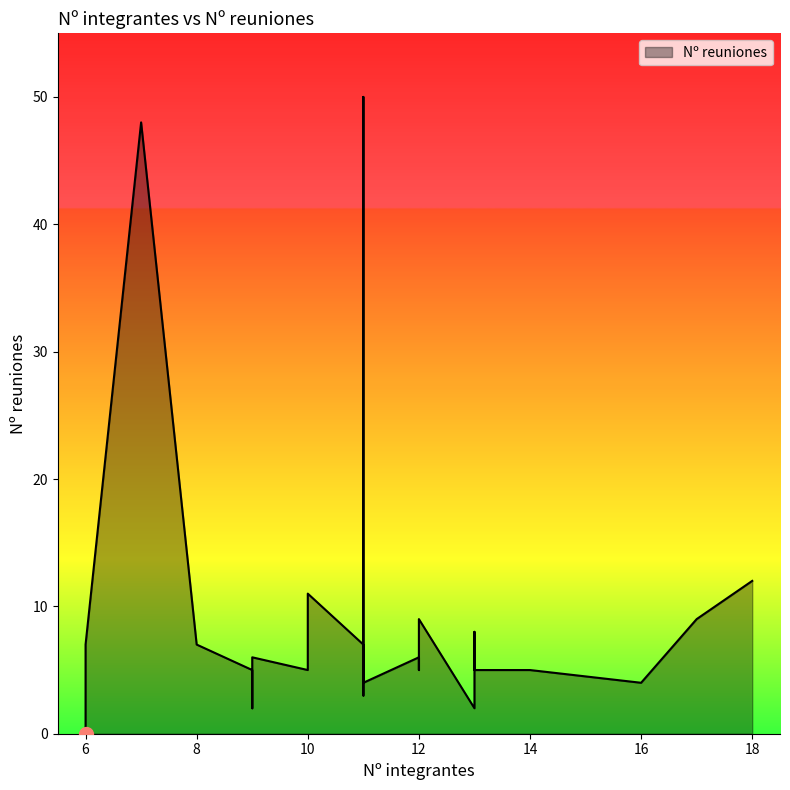

What is the maximum value shown in the chart?

50